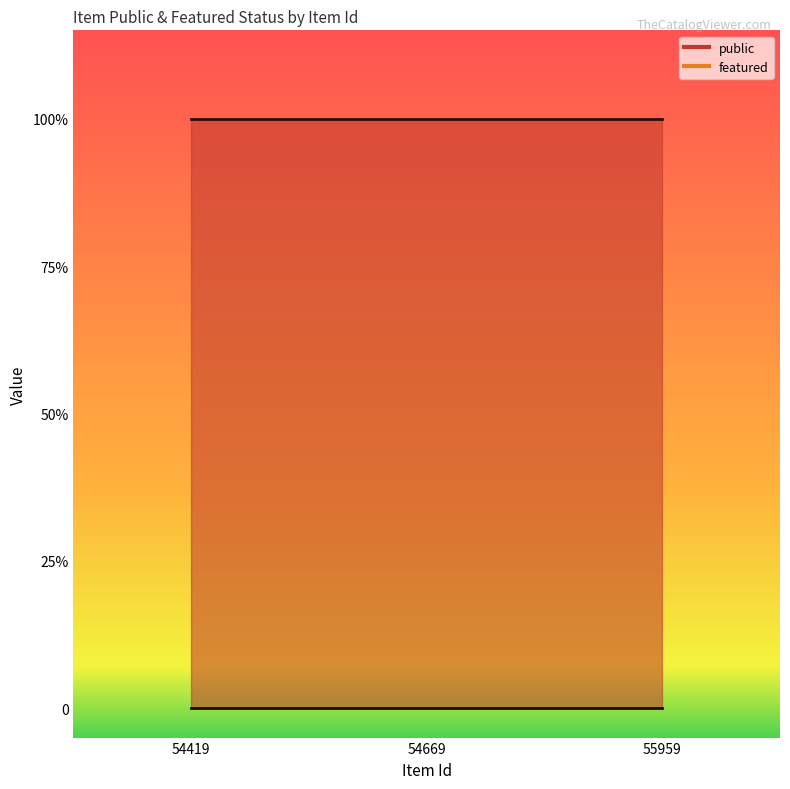

What is the sum of the public values at 54669 and 55959?

2